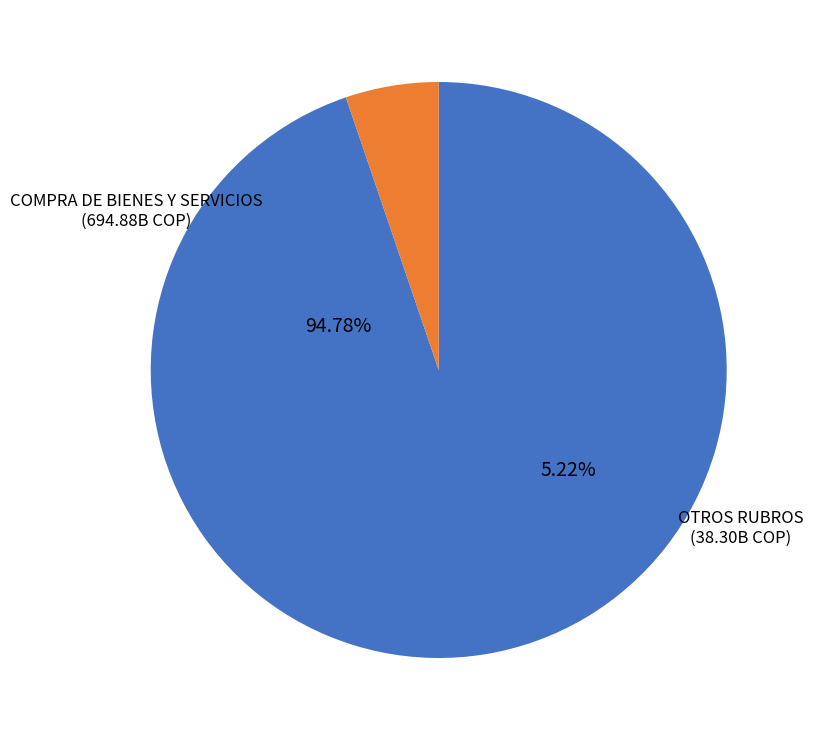

True or false: IMPLEMENTACION SISTEMA INTEGRADO accounts for 0% of the total.

True